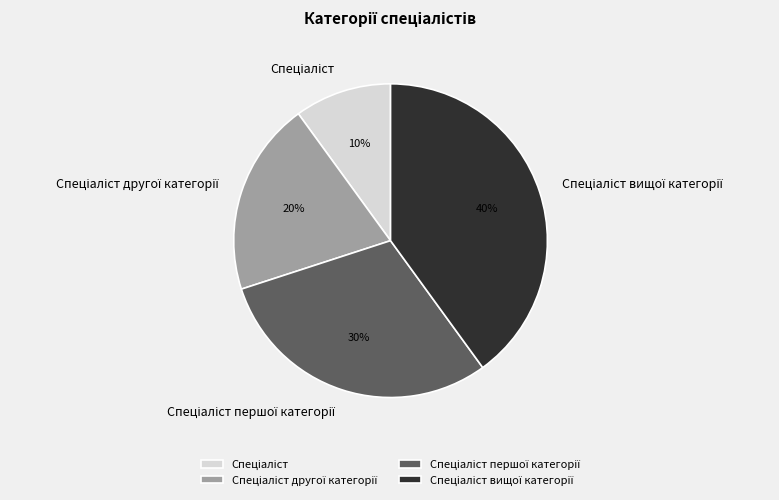

To the nearest percent, what is the average slice percentage?

25%